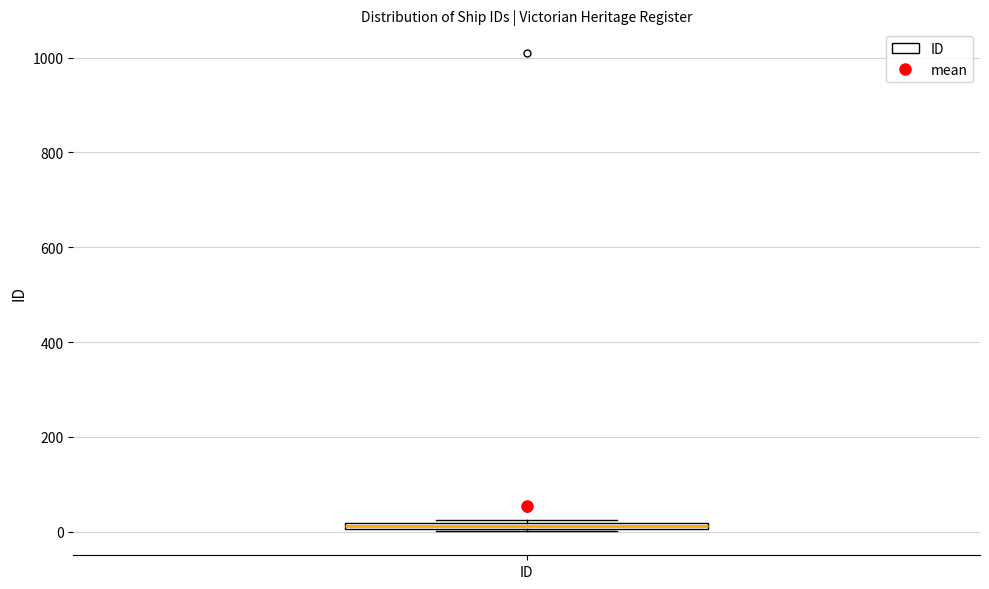

Where is the upper edge of the box for ID on the y-axis? The values are not printed on the chart, so give them approximately, as read against the axis.

20